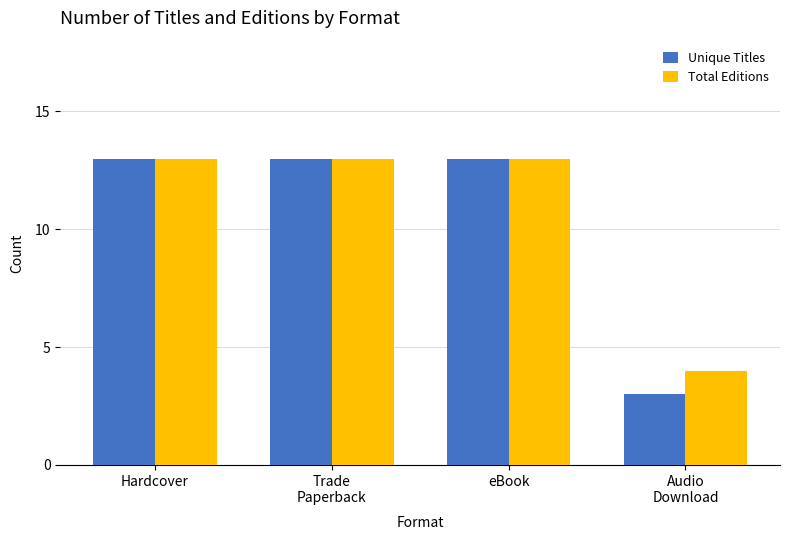

Reading left to right, transcribe all the data shown in this chart.

Unique Titles: 13	13	13	3
Total Editions: 13	13	13	4